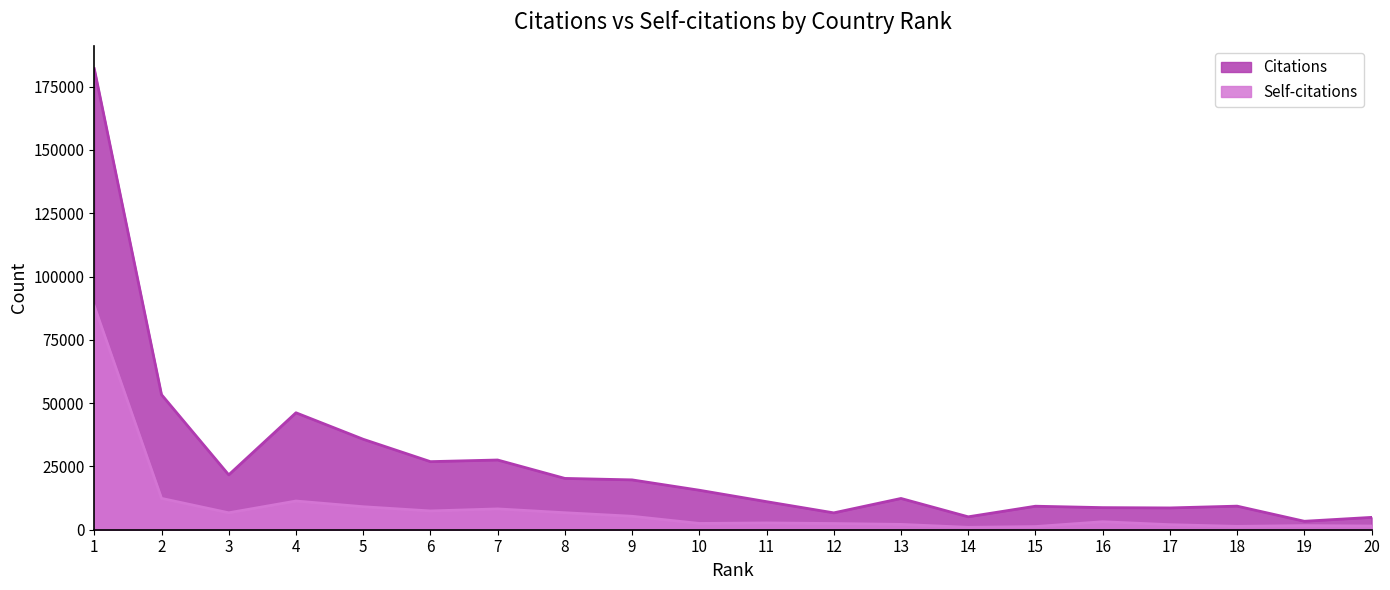

At how many categories does at least one series exceed 164500?

1